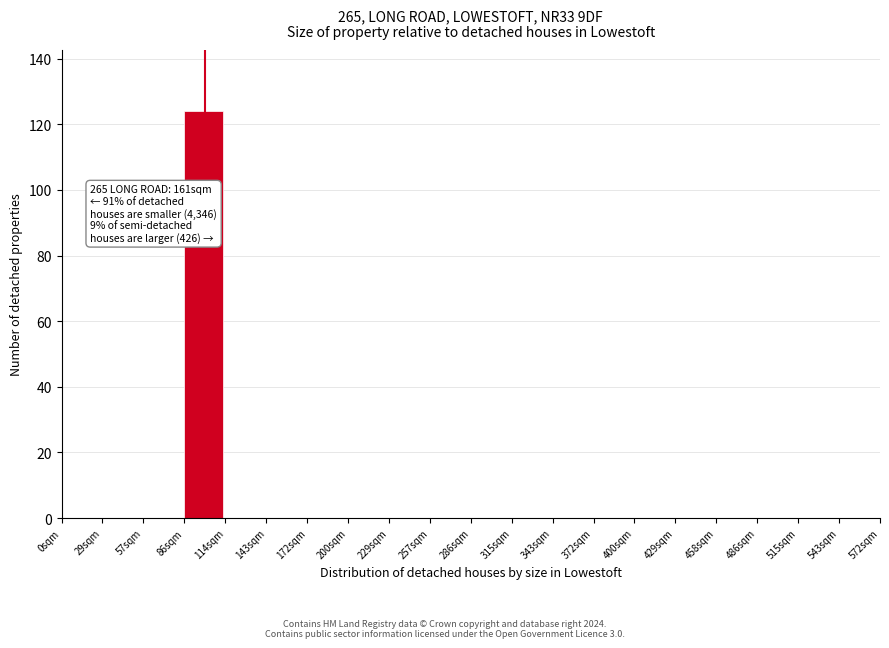

Which range on the x-axis has the tallest bar?

85 to 115